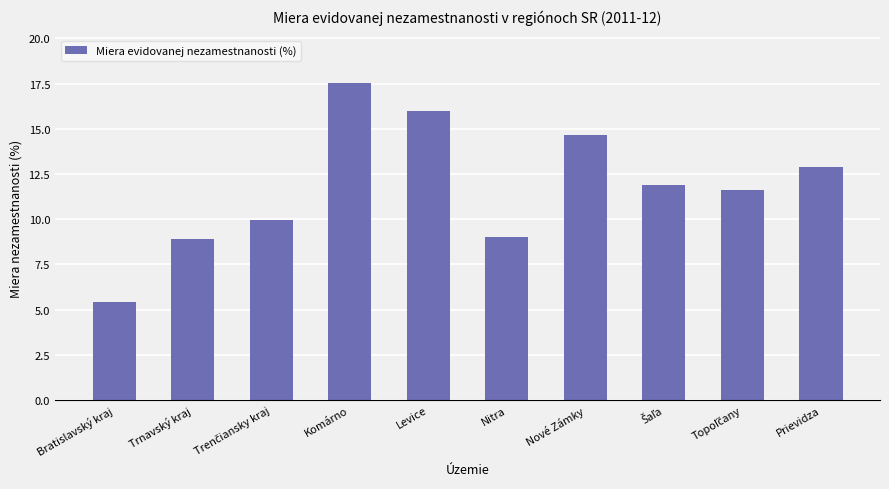

Between Komárno and Trnavský kraj, which is larger?

Komárno